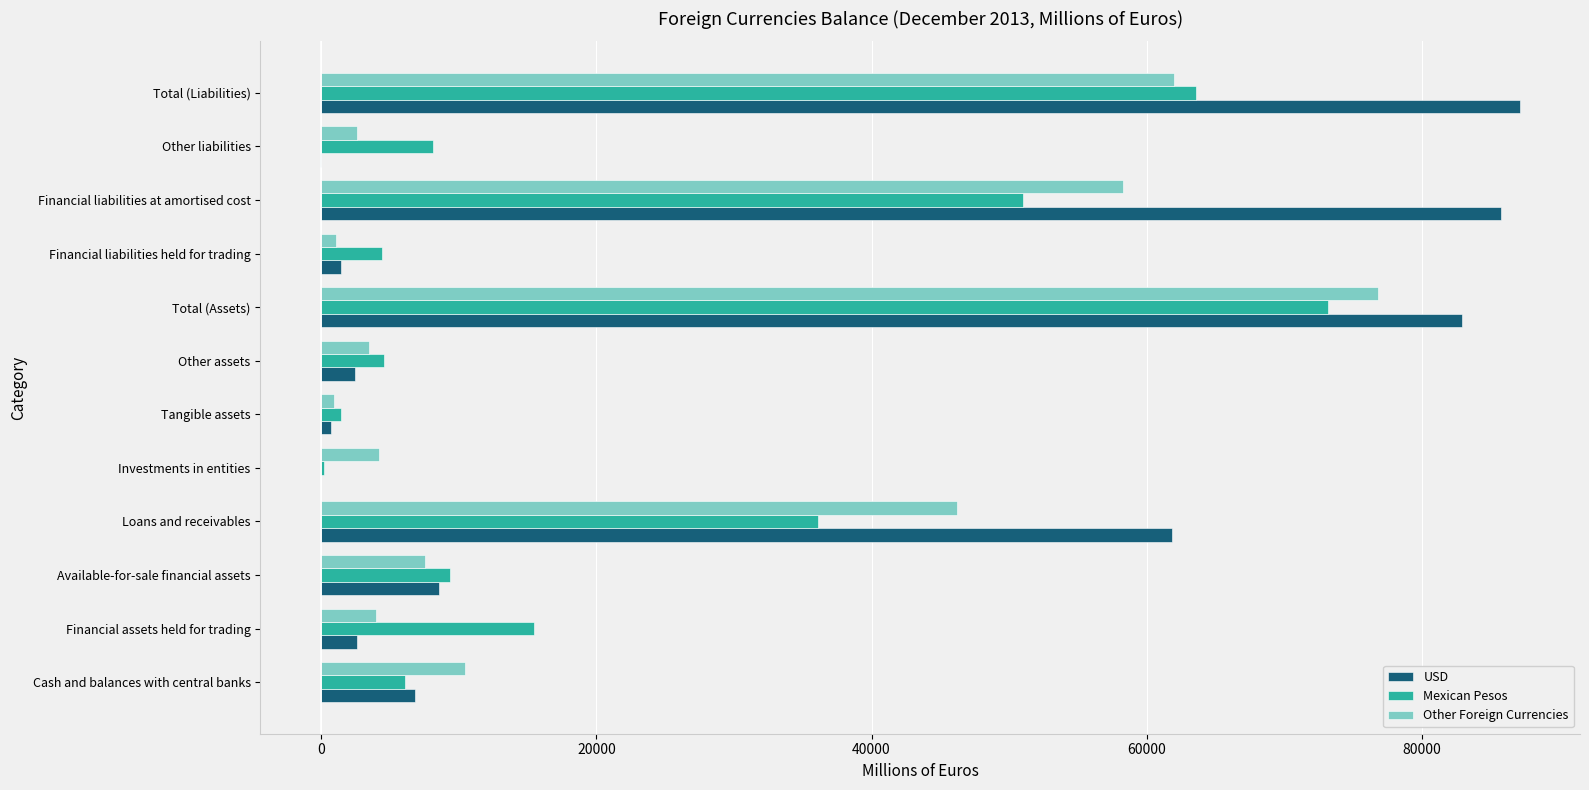

Where is USD nearest to the value 43538?

Loans and receivables